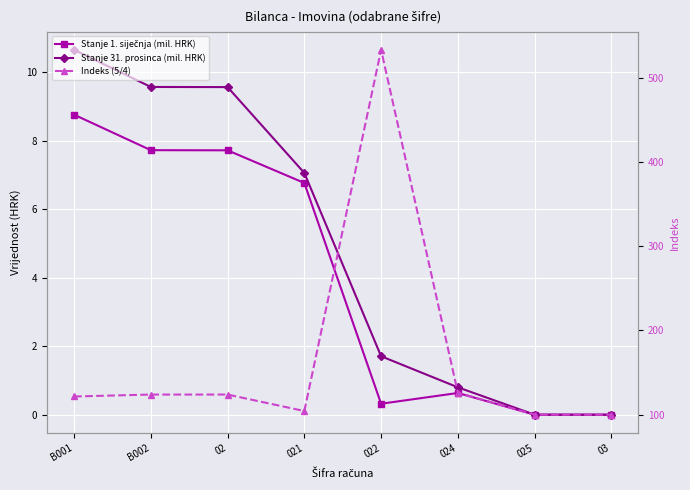

Where is the first local maximum for Indeks (5/4)?

02